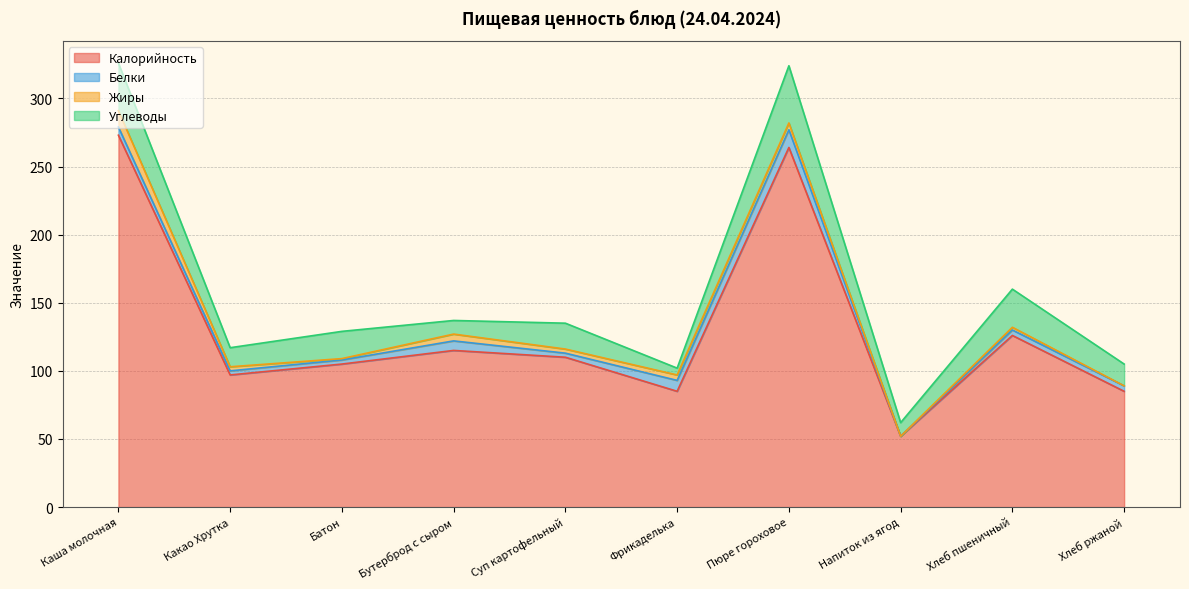

Which series has the largest total across all categories?

Калорийность